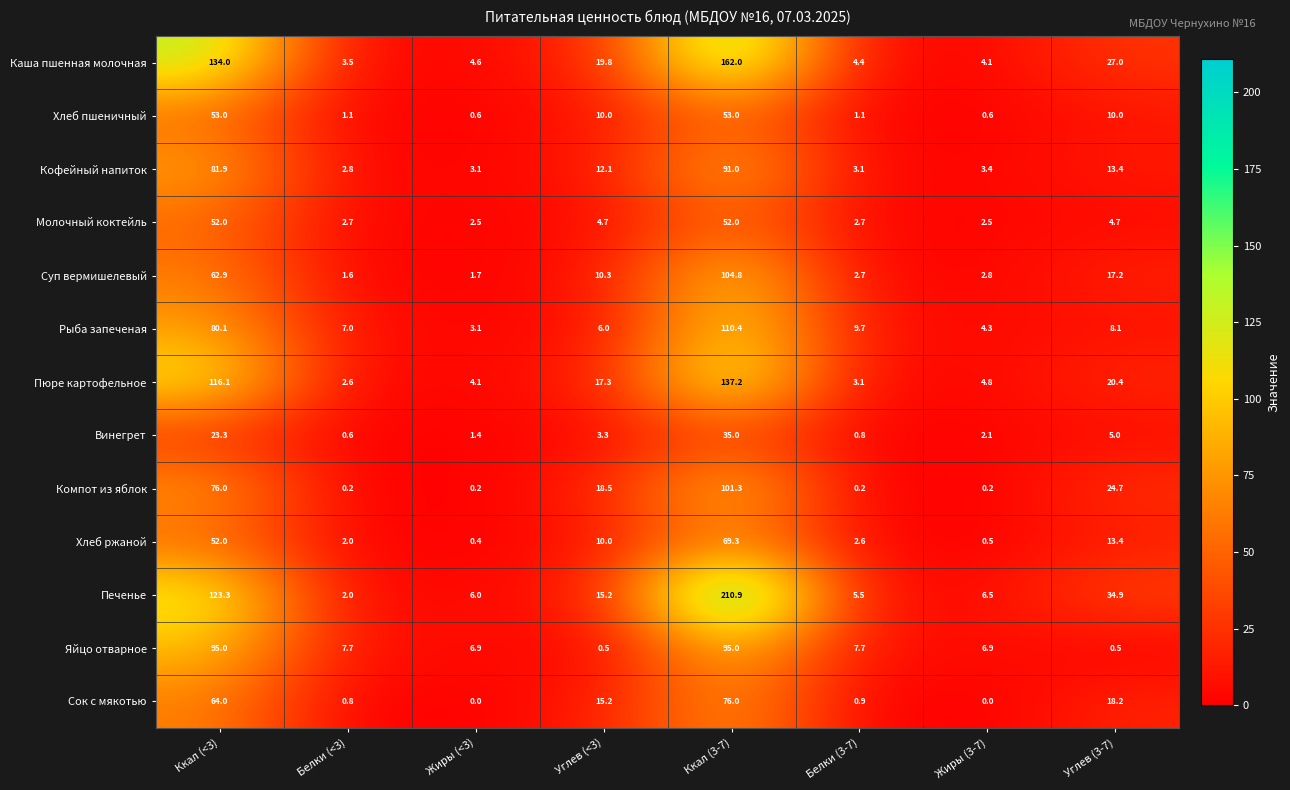

What is the spread (max minus min) of values at Ккал (<3)?

110.7